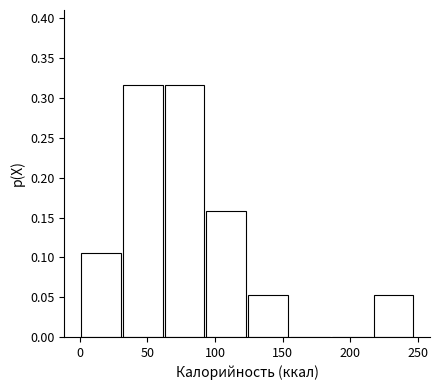

Reading left to right, transcribe this chart: for each bar, give the range it covers on the x-axis and its height. Neither the bar edges nor the heights are printed on the chart, so give them approximately, as read against the axes.

0 to 30: 0.105
30 to 65: 0.315
65 to 95: 0.315
95 to 125: 0.160
125 to 155: 0.055
155 to 185: 0
185 to 215: 0
215 to 250: 0.055